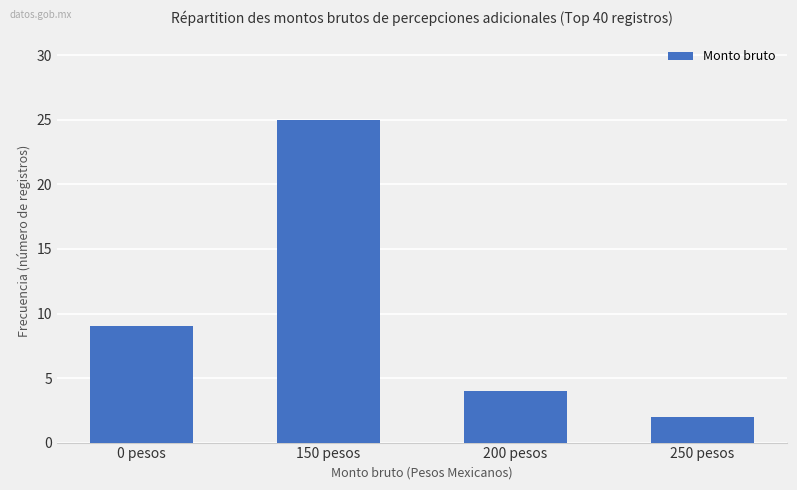

Rank the categories by value from highest to lowest.

150 pesos, 0 pesos, 200 pesos, 250 pesos